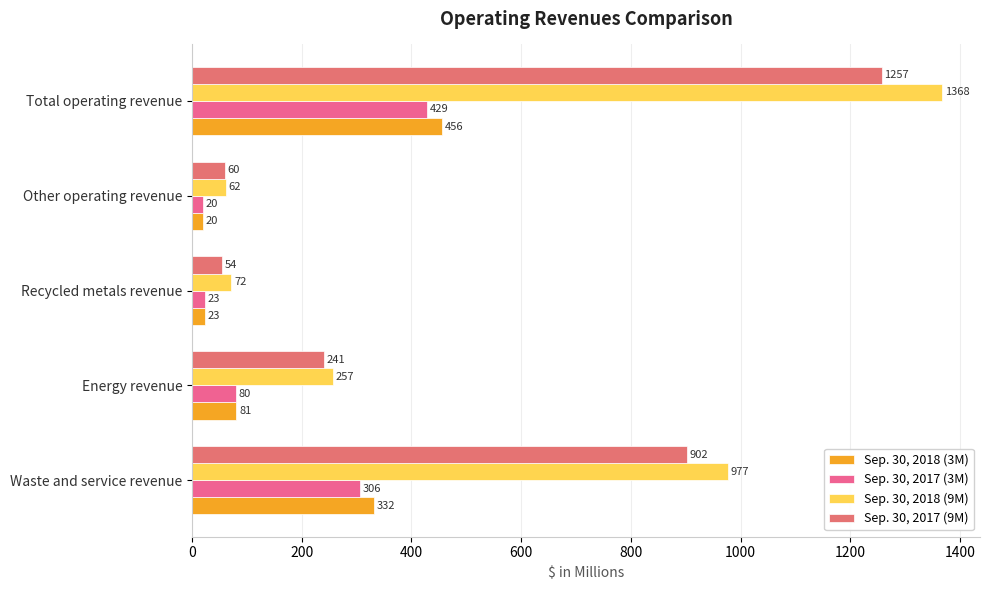

Reading left to right, transcribe all the data shown in this chart.

Sep. 30, 2018 (3M): 332	81	23	20	456
Sep. 30, 2017 (3M): 306	80	23	20	429
Sep. 30, 2018 (9M): 977	257	72	62	1368
Sep. 30, 2017 (9M): 902	241	54	60	1257